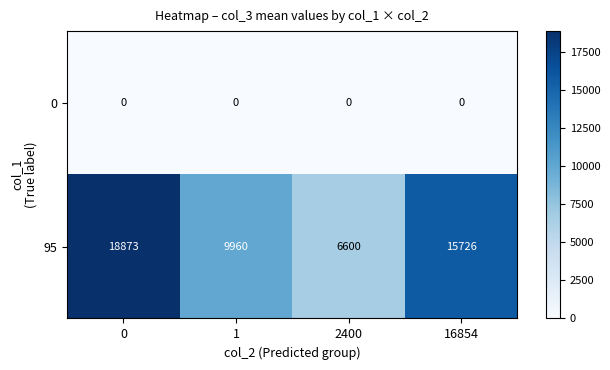

Reading left to right, list all the values displayed in this chart.

0: 0	0	0	0
95: 18873	9960	6600	15726